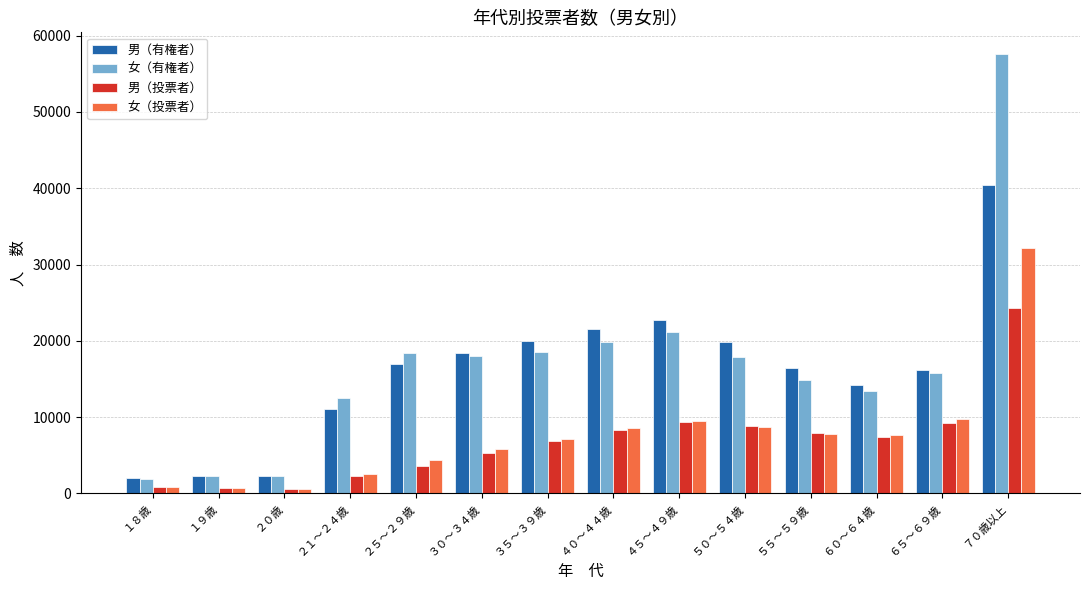

Which series has the largest total across all categories?

女（有権者）